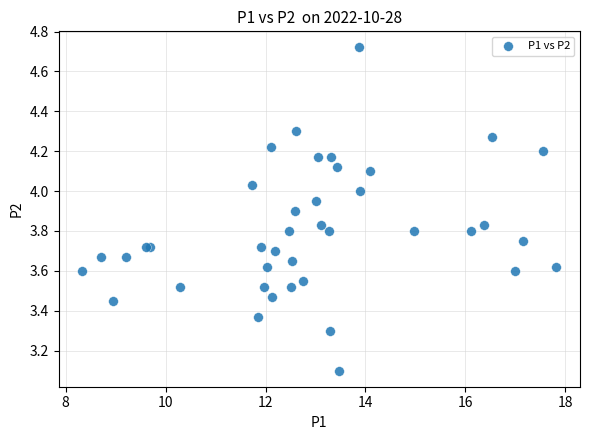

What Y value in the scatter plot is closest to 3?

3.1